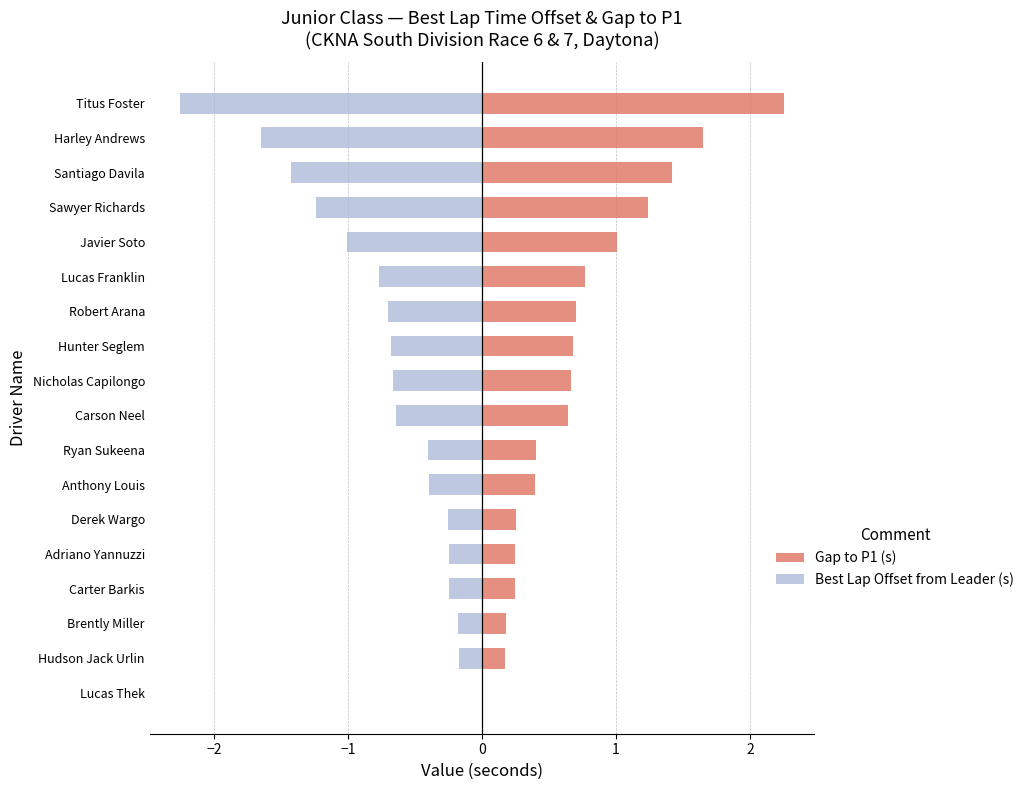

What is the value of the Best Lap Offset from Leader (s) bar at the 17th from the left?

-1.6